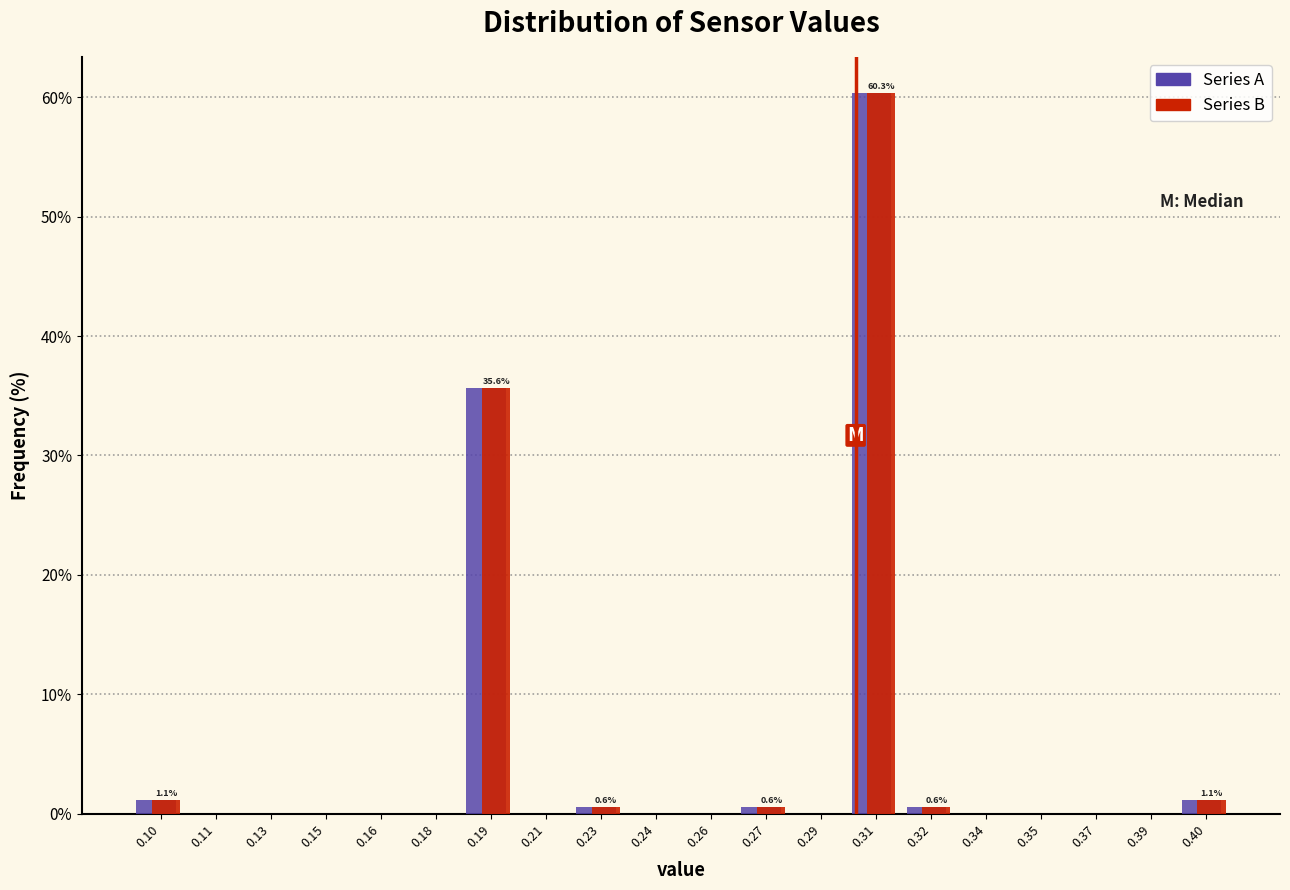

At which category is the sum across all series the highest?

0.31